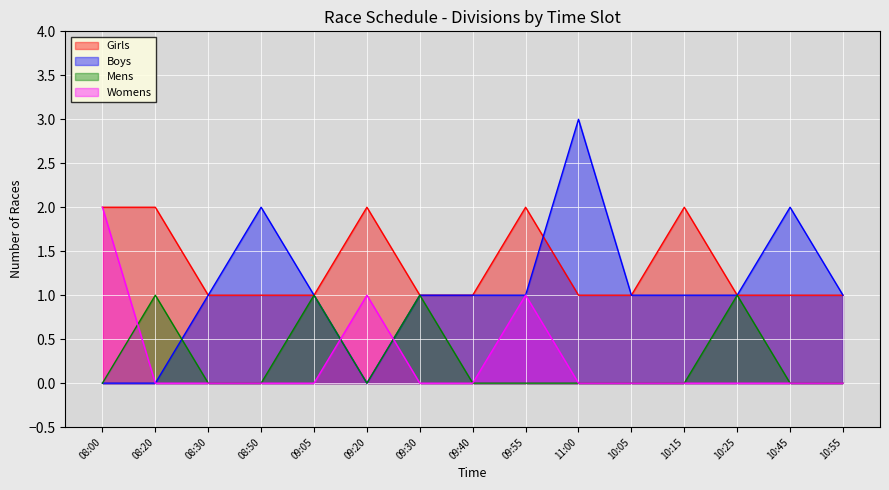

Does the chart display data point markers on the line(s)?

No